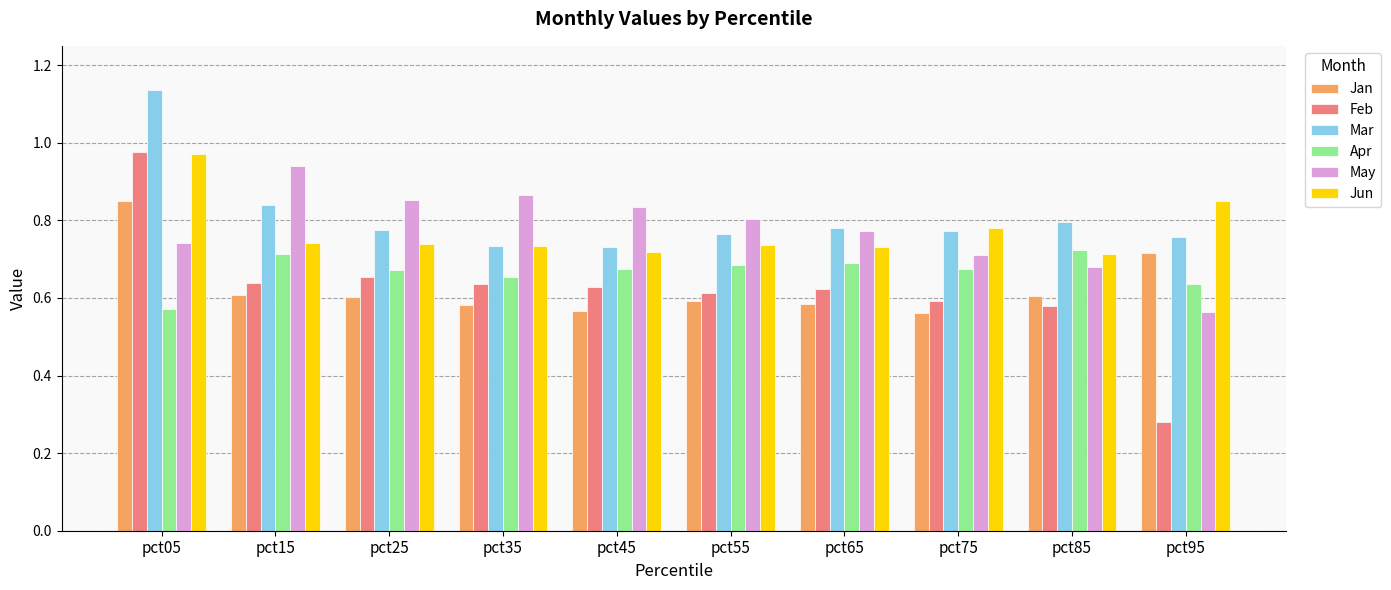

Between pct25 and pct45, which series saw the biggest shift?

Mar